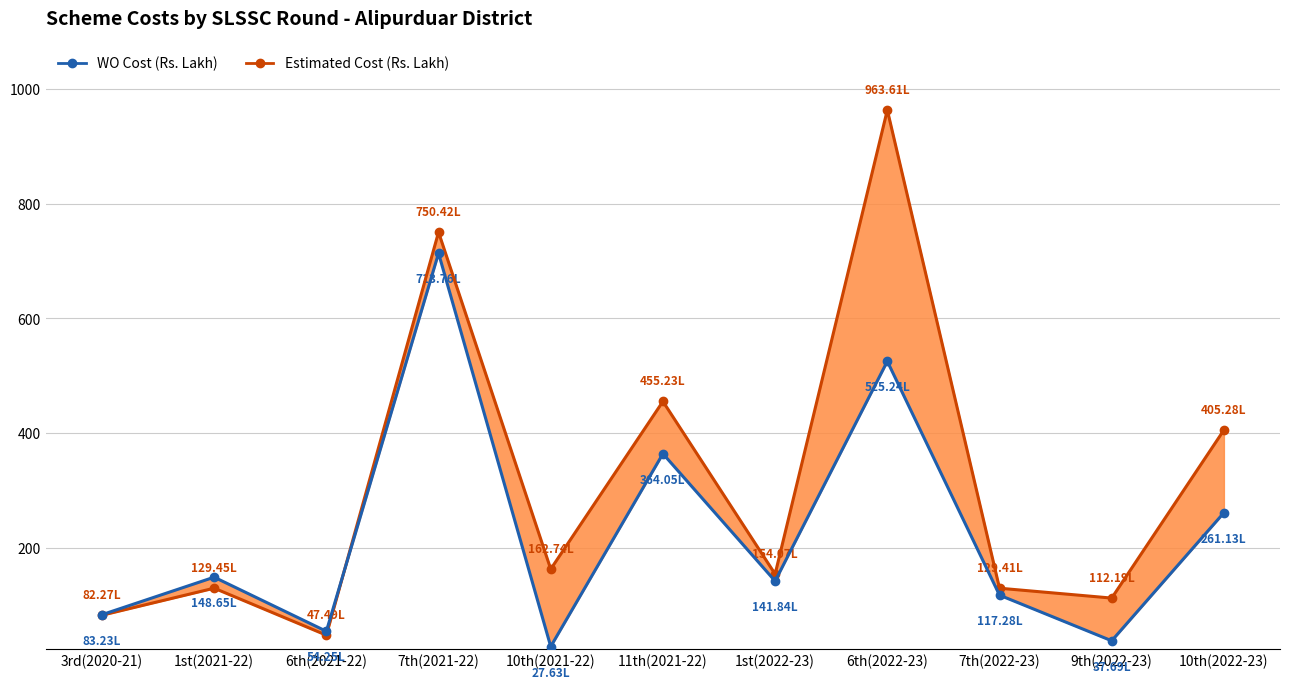

Is it true that Estimated Cost (Rs. Lakh) equals 201.9 at 1st(2022-23)?

False